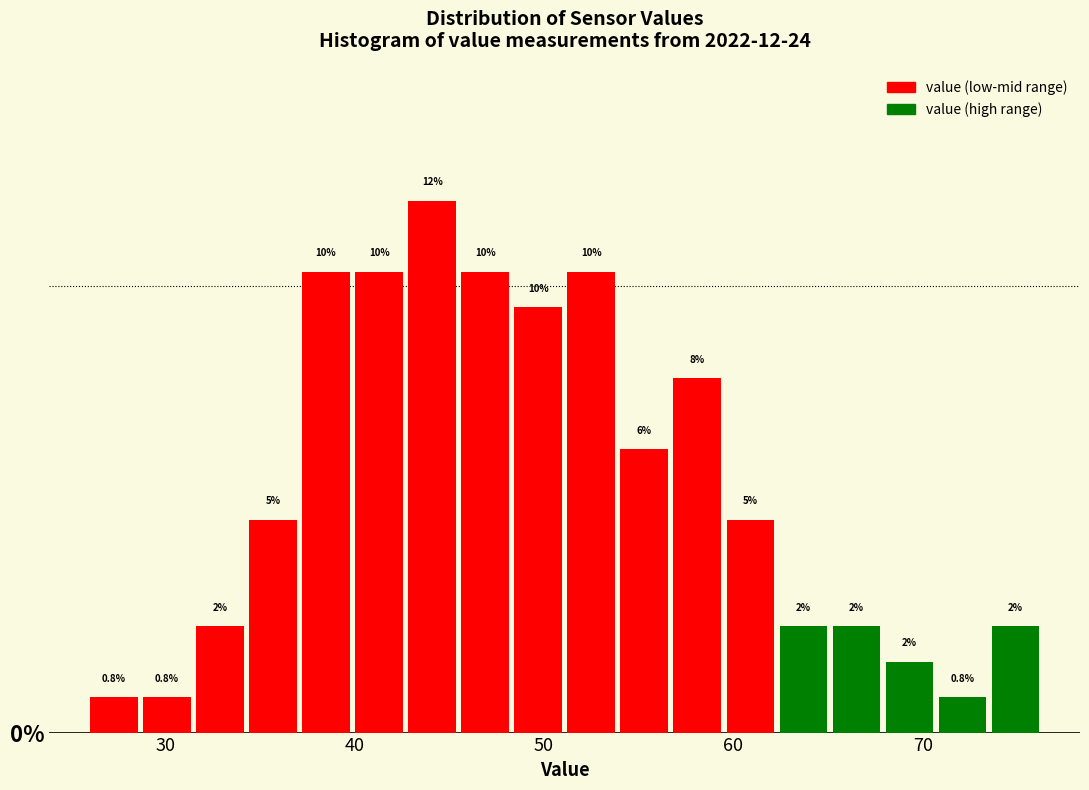

Around what value on the x-axis is the tallest bar? Give the approximate position of its centre, as read against the axis.

44